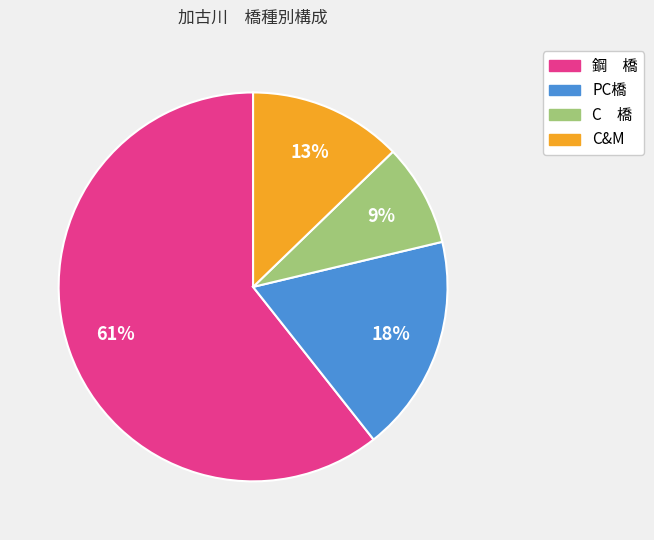

What is the ratio of the value at PC橋 to the value at C&M?

1.4